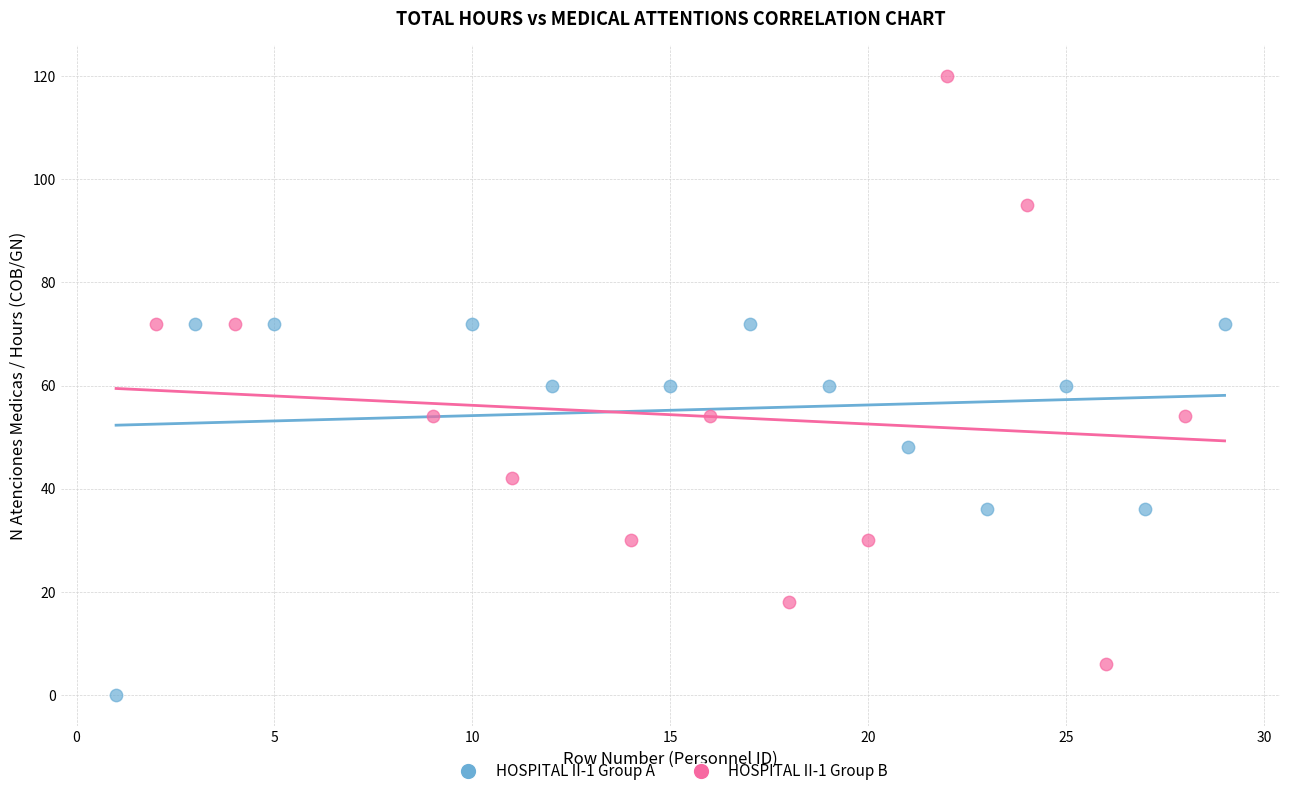

Which series contains the lowest Y value?

HOSPITAL II-1 Group A